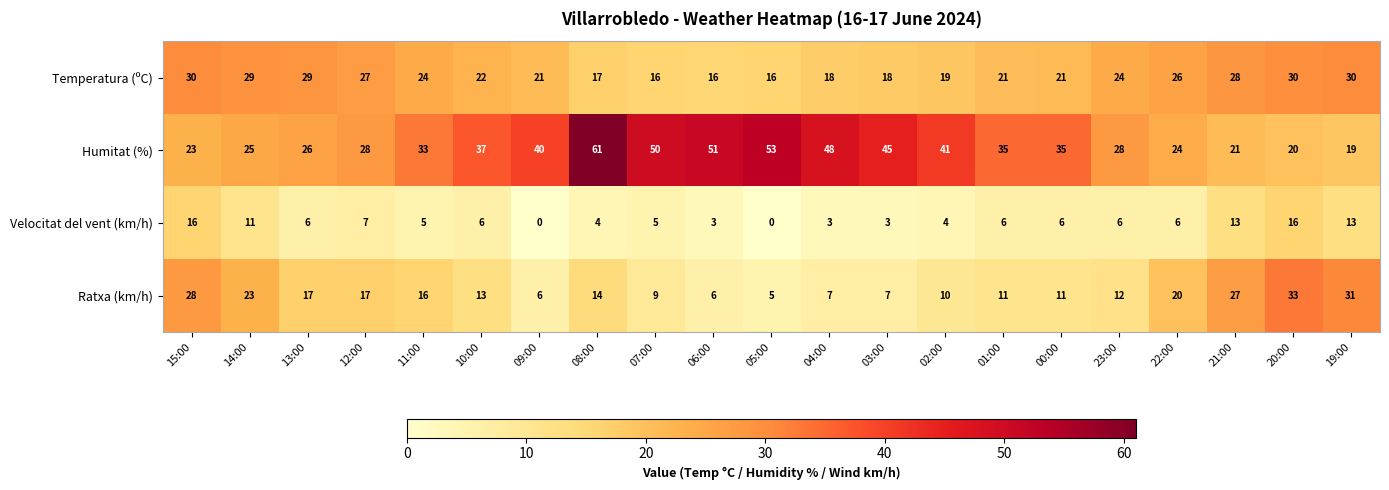

Between 14:00 and 09:00, which series saw the biggest shift?

Ratxa (km/h)